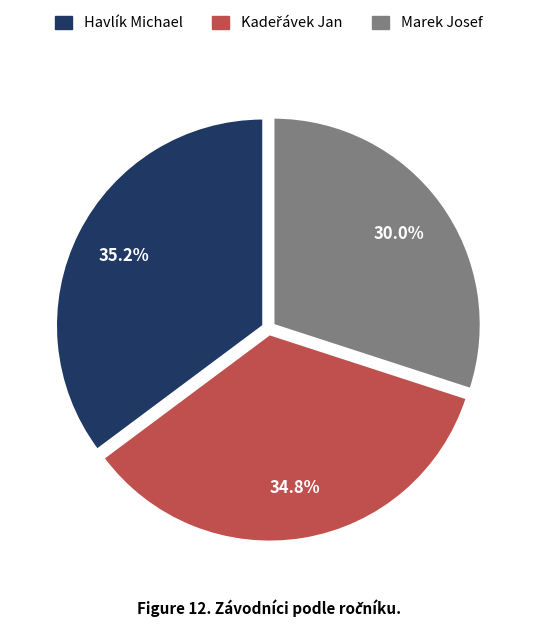

True or false: Havlík Michael accounts for 21% of the total.

False